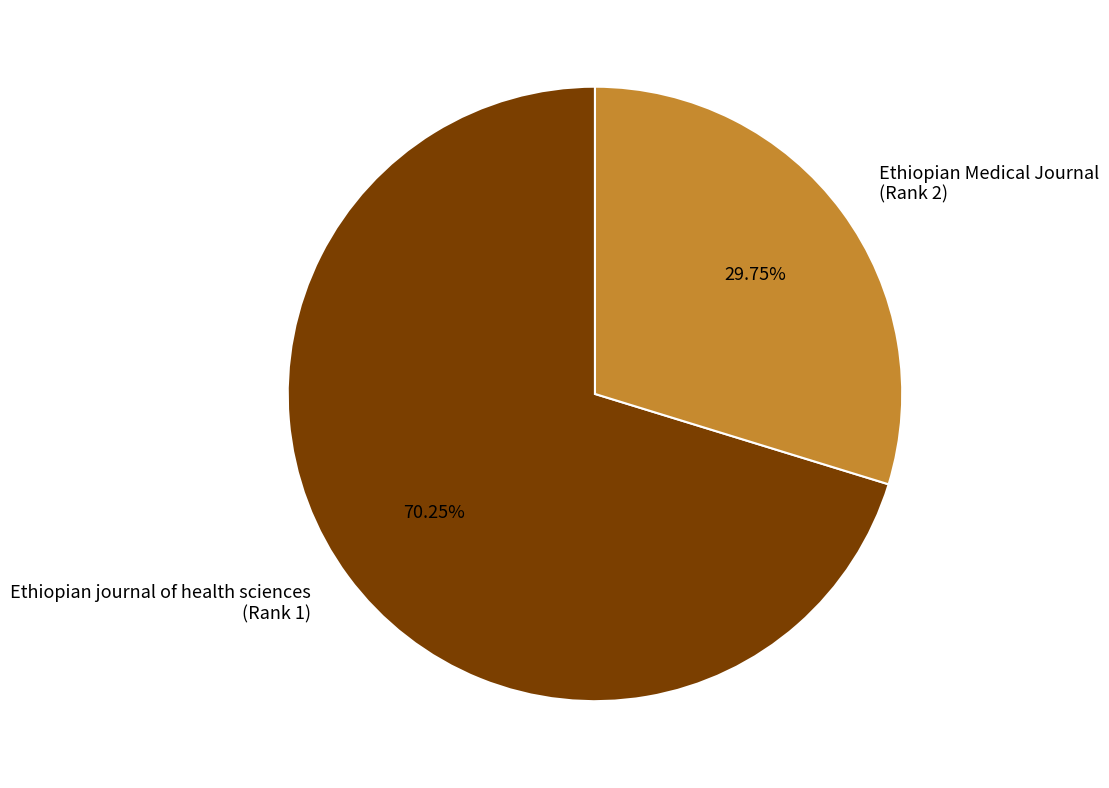

How many segments does this pie chart have?

2